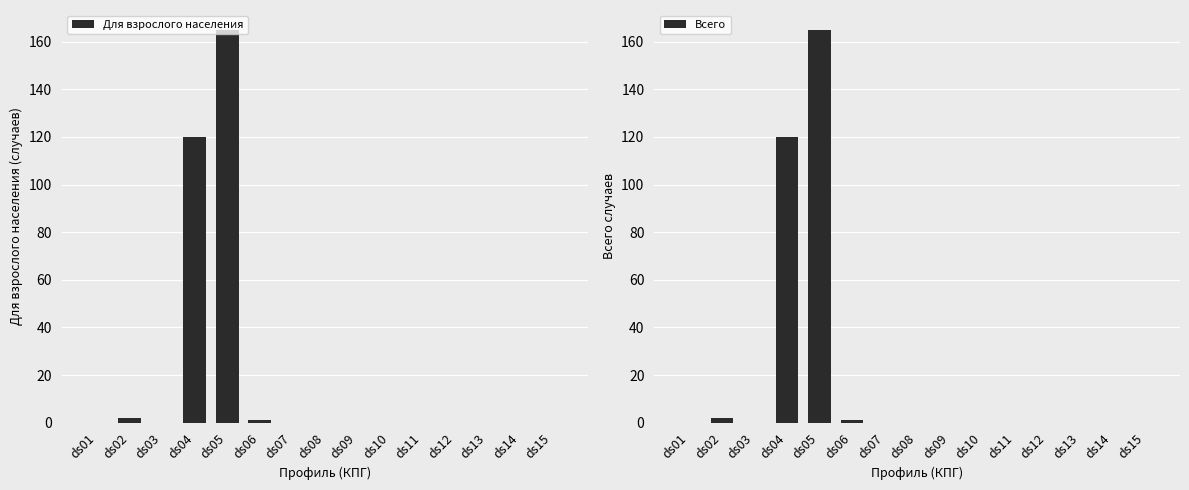

Which series has the widest spread of values?

Для взрослого населения